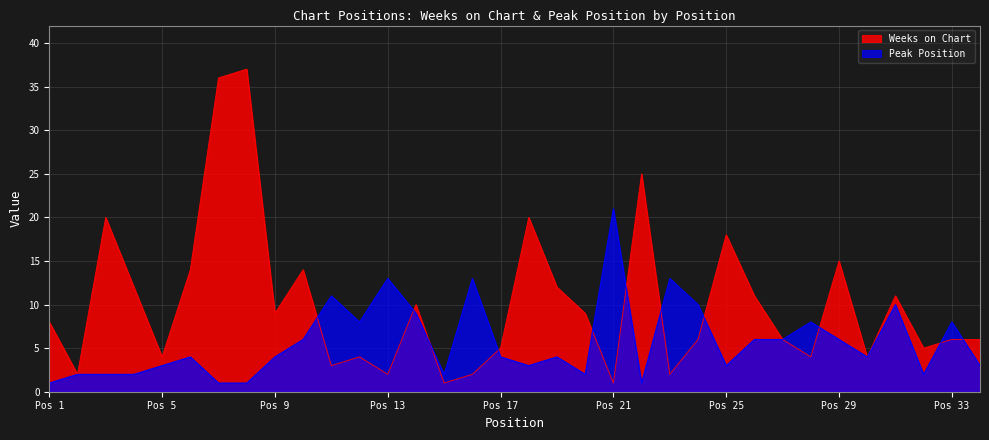

At which label is Weeks on Chart closest to 19?

3